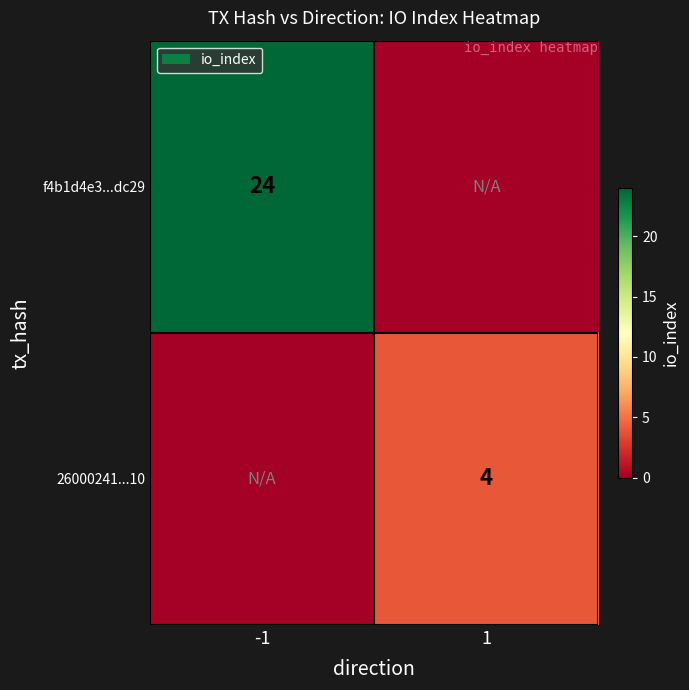

Is it true that 26000241...10 equals 4 at 1?

True